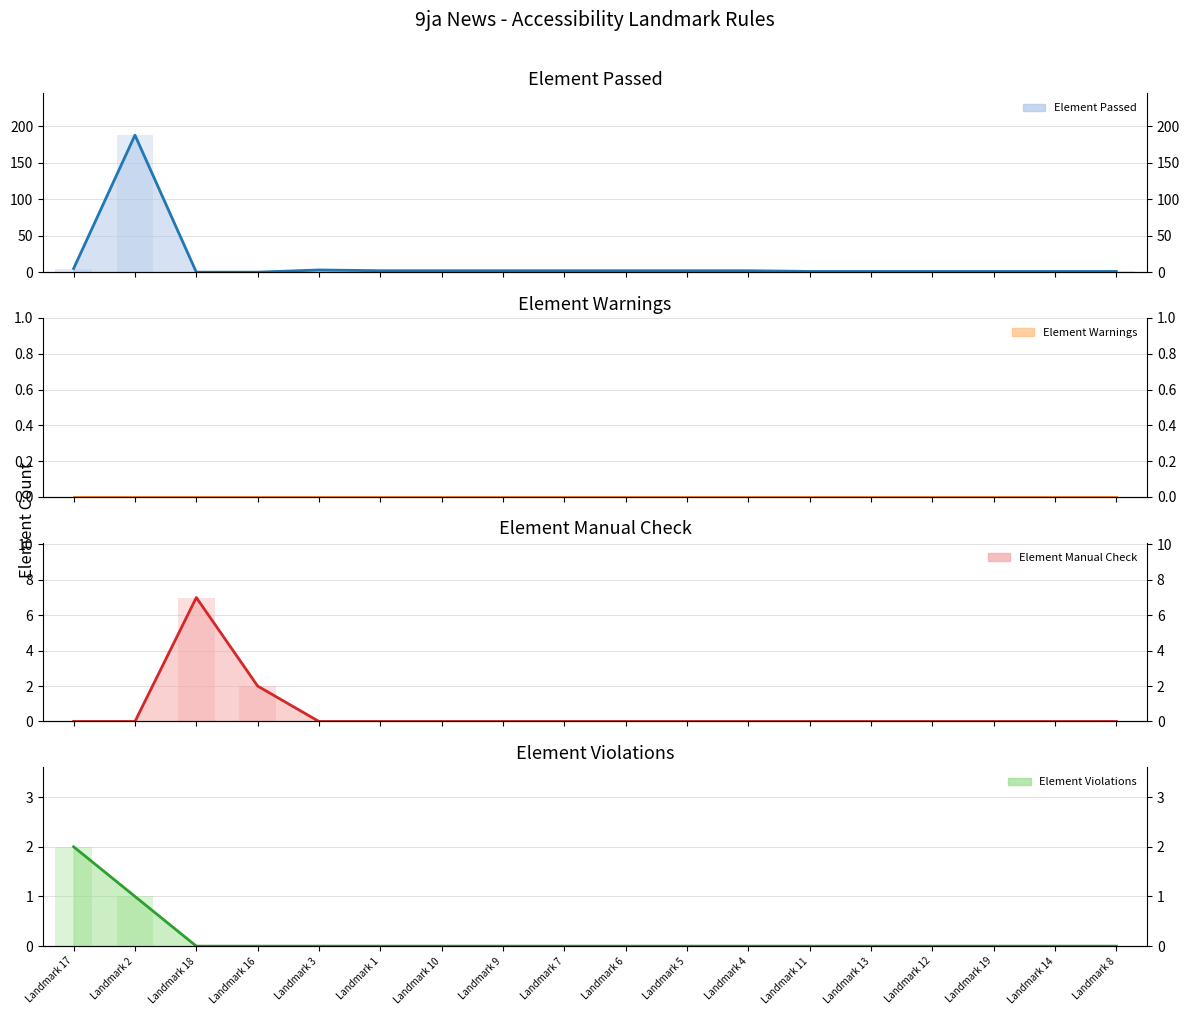

Rank the categories by Element Manual Check value from highest to lowest.

Landmark 18, Landmark 16, Landmark 17, Landmark 2, Landmark 3, Landmark 1, Landmark 10, Landmark 9, Landmark 7, Landmark 6, Landmark 5, Landmark 4, Landmark 11, Landmark 13, Landmark 12, Landmark 19, Landmark 14, Landmark 8